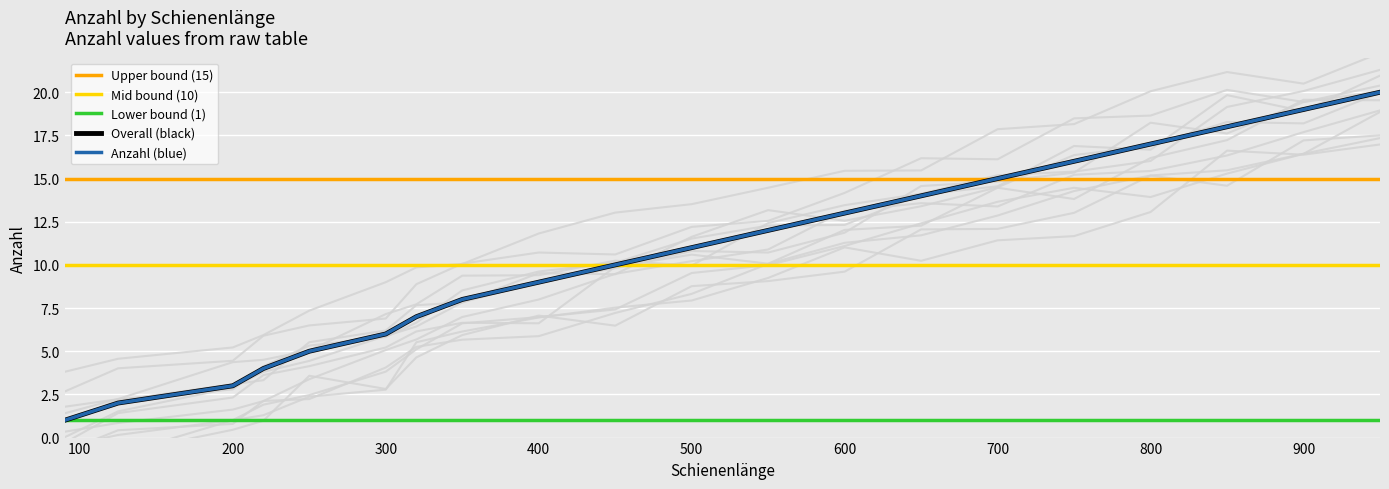

Reading left to right, transcribe all the data shown in this chart.

90=1	125=2	200=3	220=4	250=5	300=6	320=7	350=8	400=9	450=10	500=11	550=12	600=13	650=14	700=15	750=16	800=17	850=18	900=19	950=20